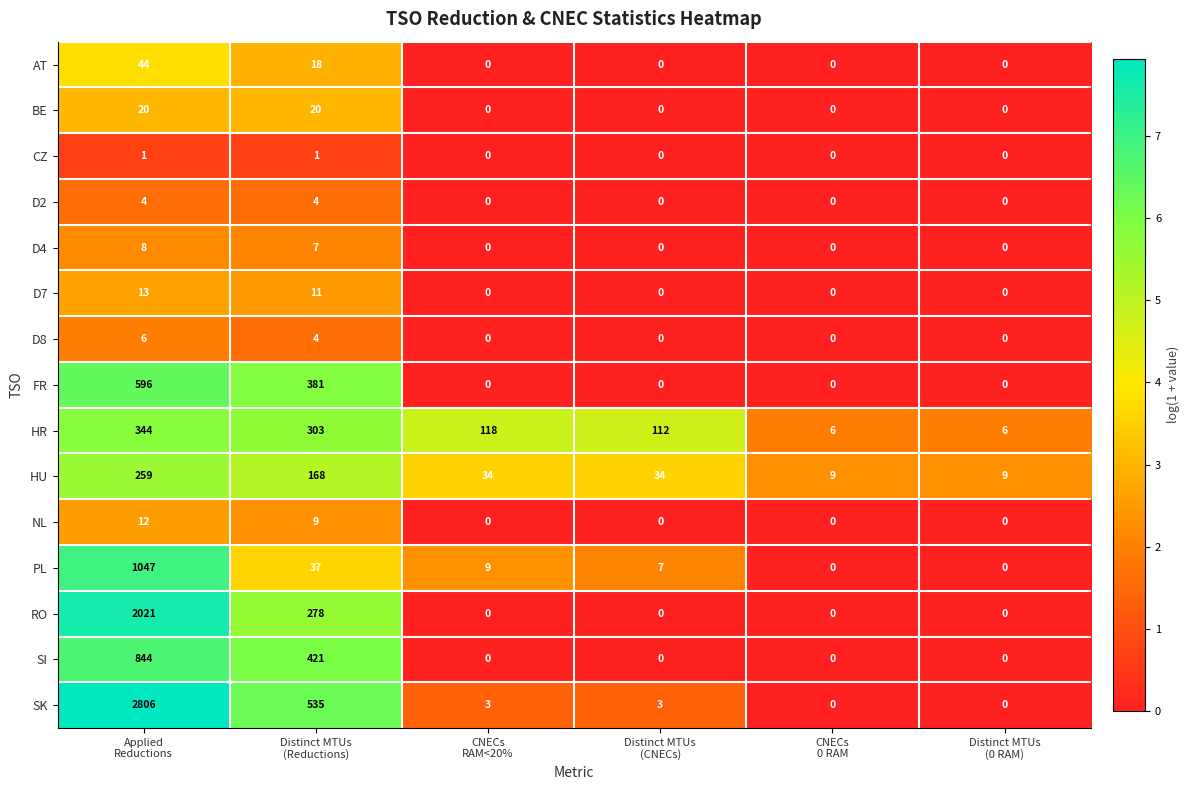

Which label corresponds to the largest value in the chart?

Applied
Reductions